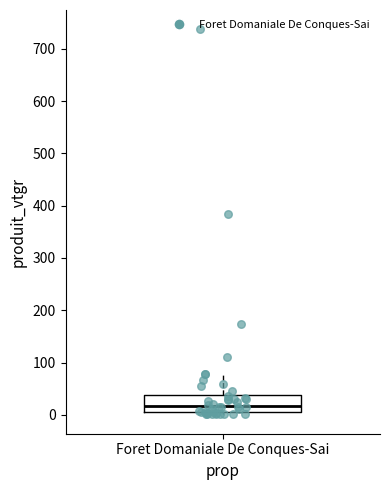

Read this box plot against the y-axis: the position of the median line, the range covered by the box, and the ends of both whiskers. The values are not printed on the chart, so give them approximately, as read against the axis.

median 20, box 0 to 40, whiskers 0 (just below the box's lower edge) to 80